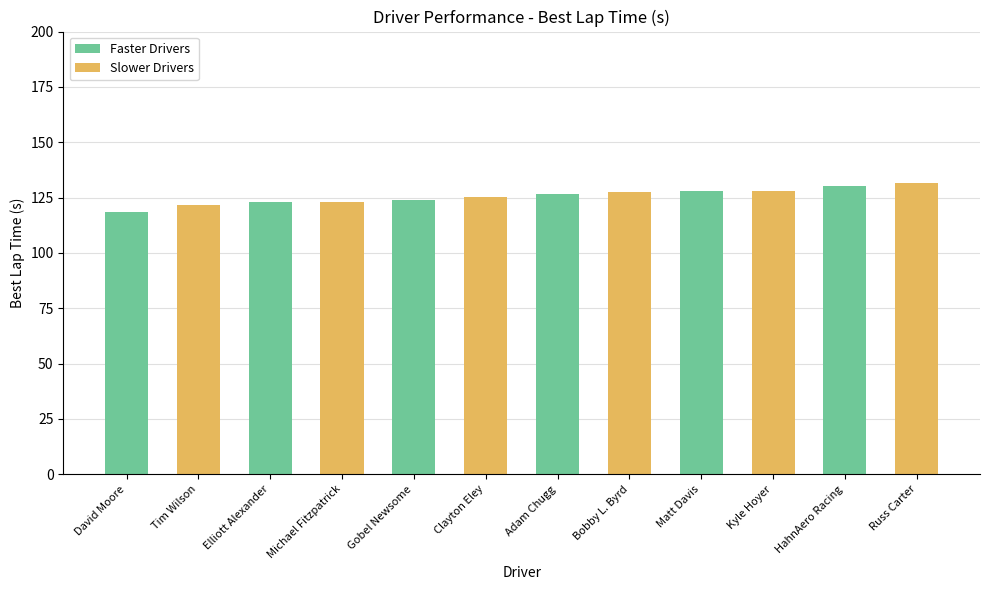

What is the maximum value shown in the chart?

131.7